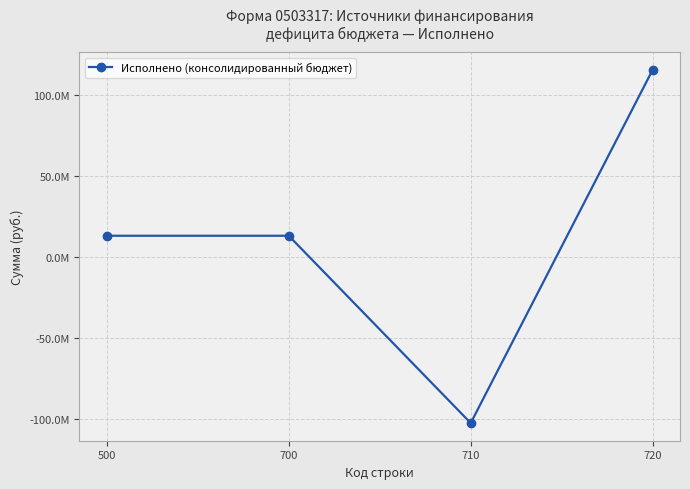

True or false: there are more than 1 points higher than both neighbors.

False